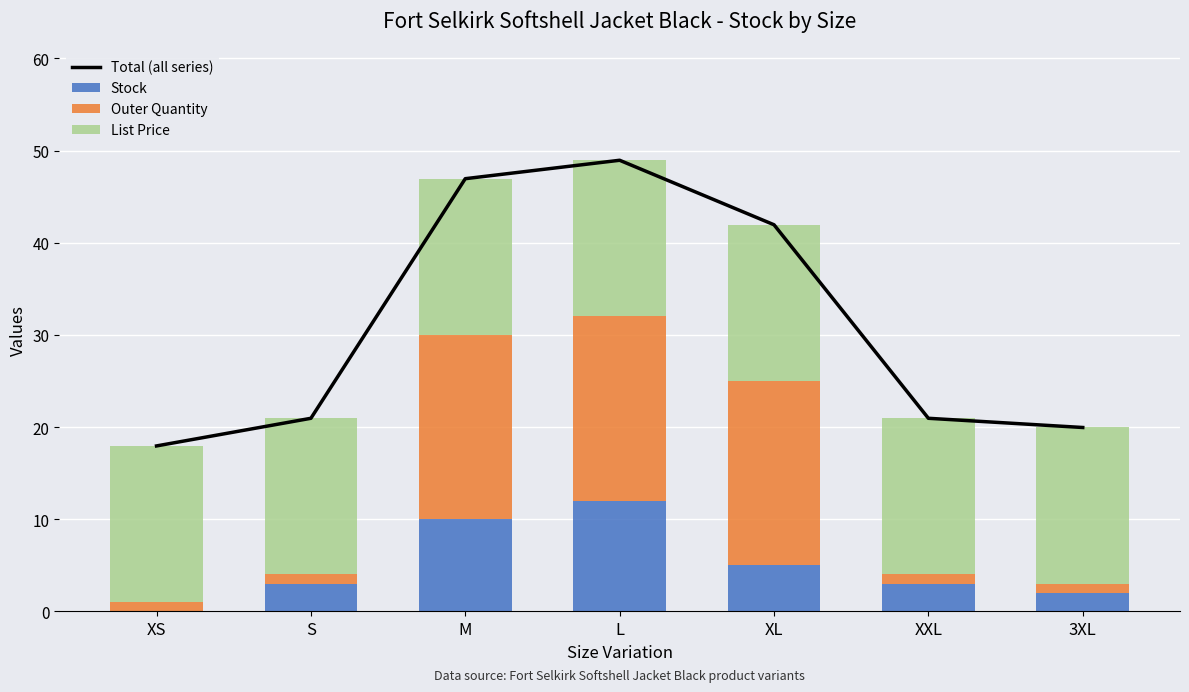

What position from the left is S?

2